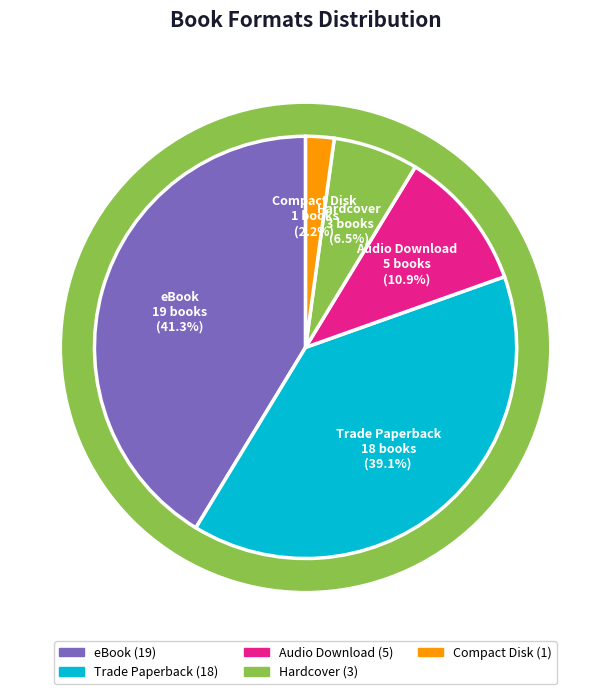

Is Compact Disk the majority of the pie?

No